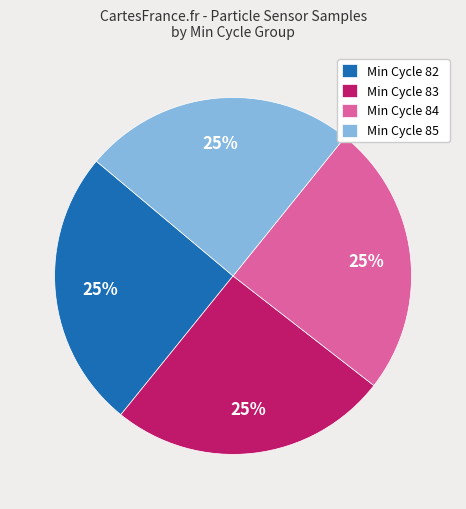

How many segments does this pie chart have?

4